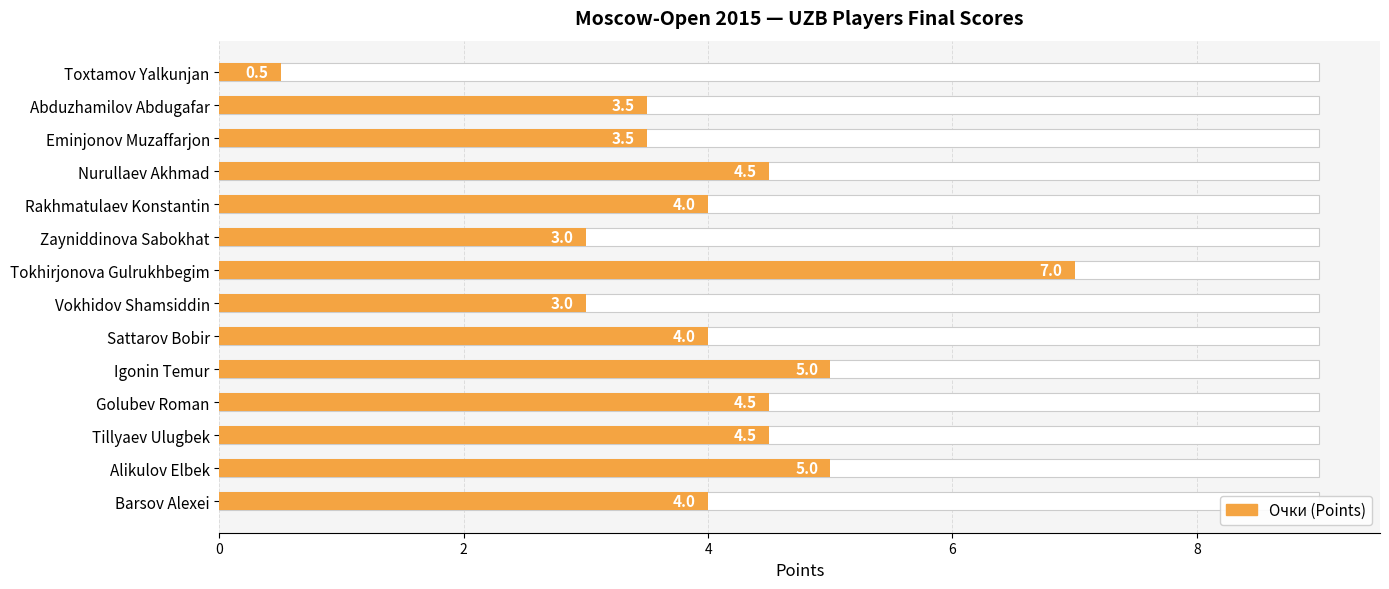

What is the sum of all values?

56.0